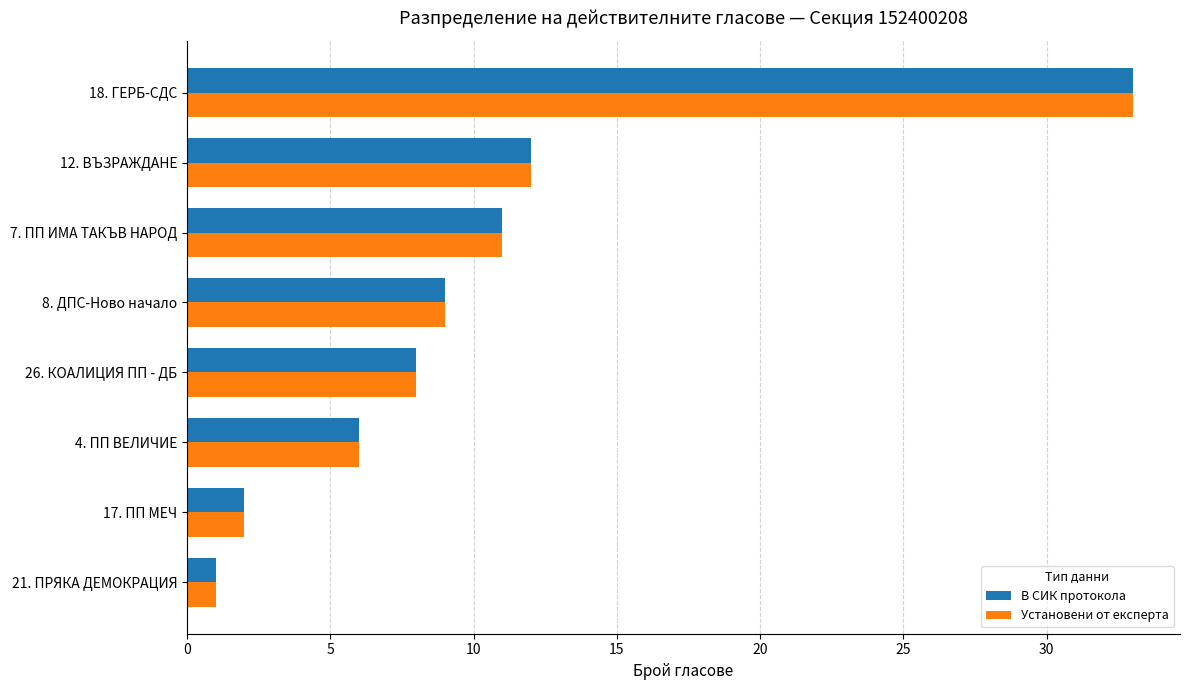

Where is Установени от експерта nearest to the value 17?

12. ВЪЗРАЖДАНЕ